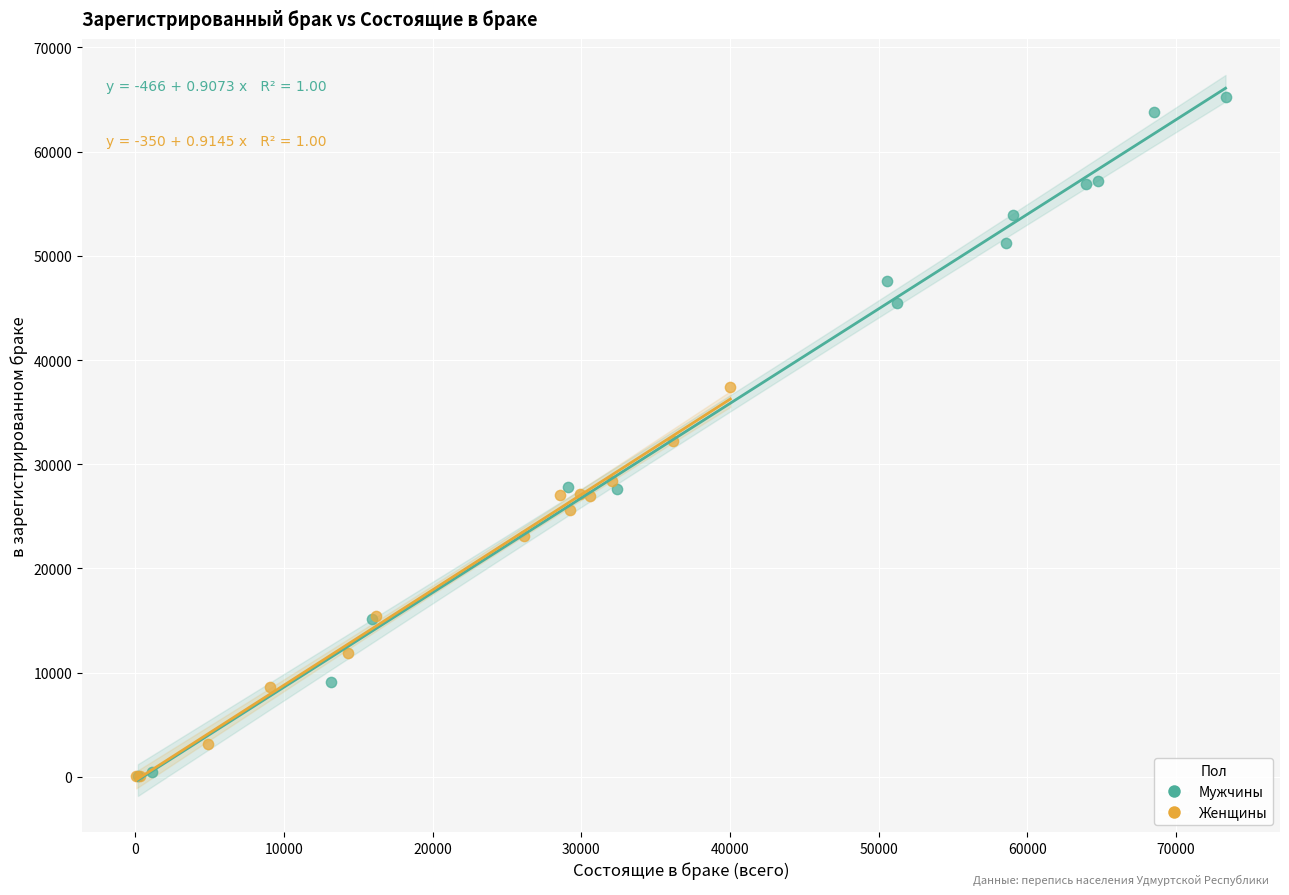

Which series reaches the maximum Y coordinate?

Мужчины